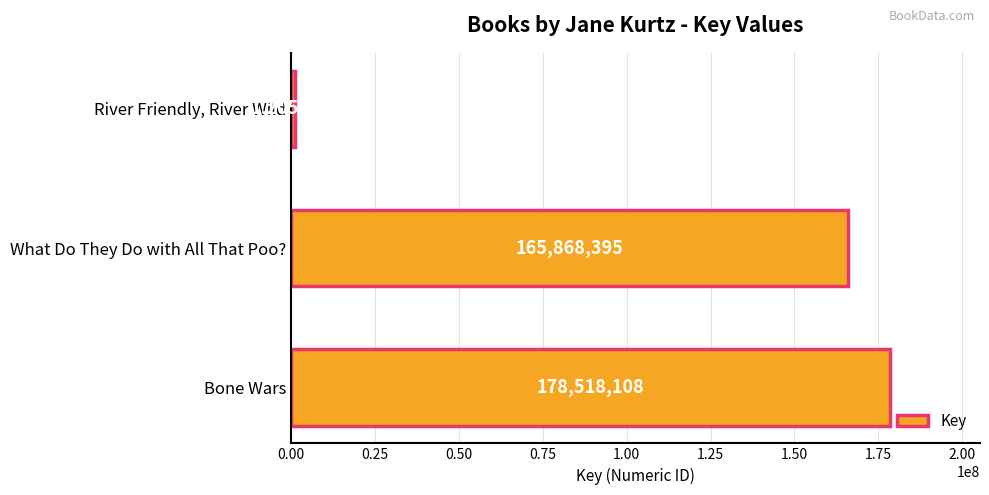

What is the average value?

115197341